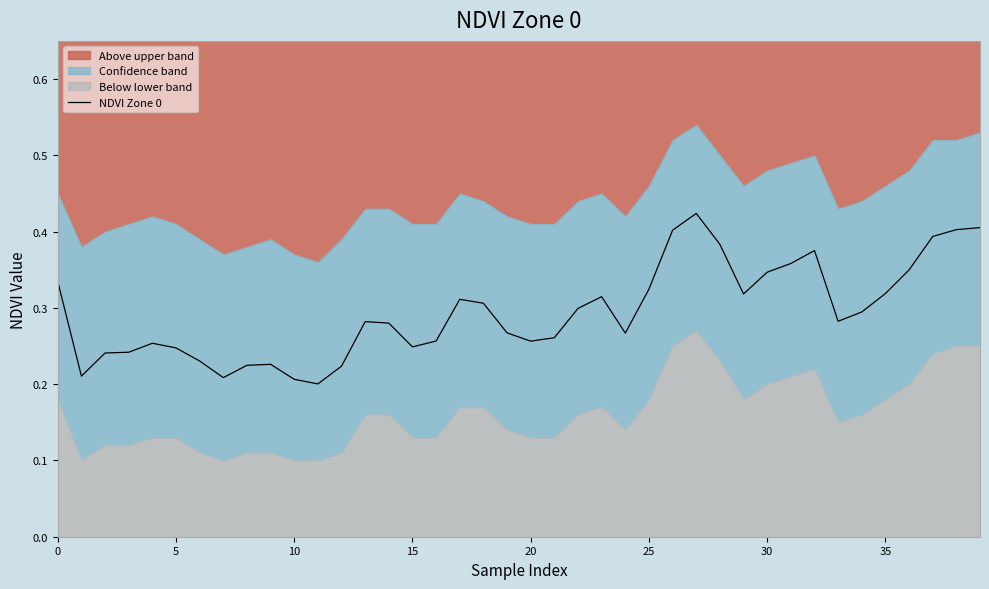

What is the value of the 14th point from the left?

0.3